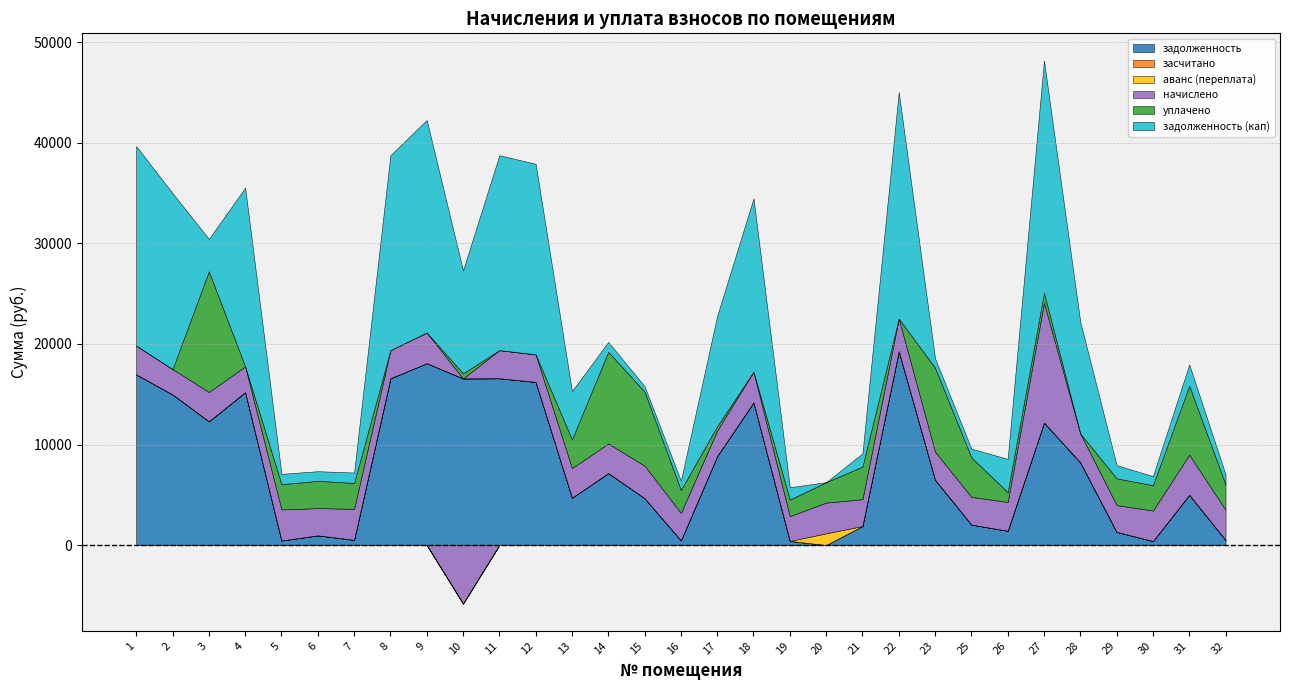

In аванс (переплата), how many points are higher than both neighbors (excluding endpoints)?

1